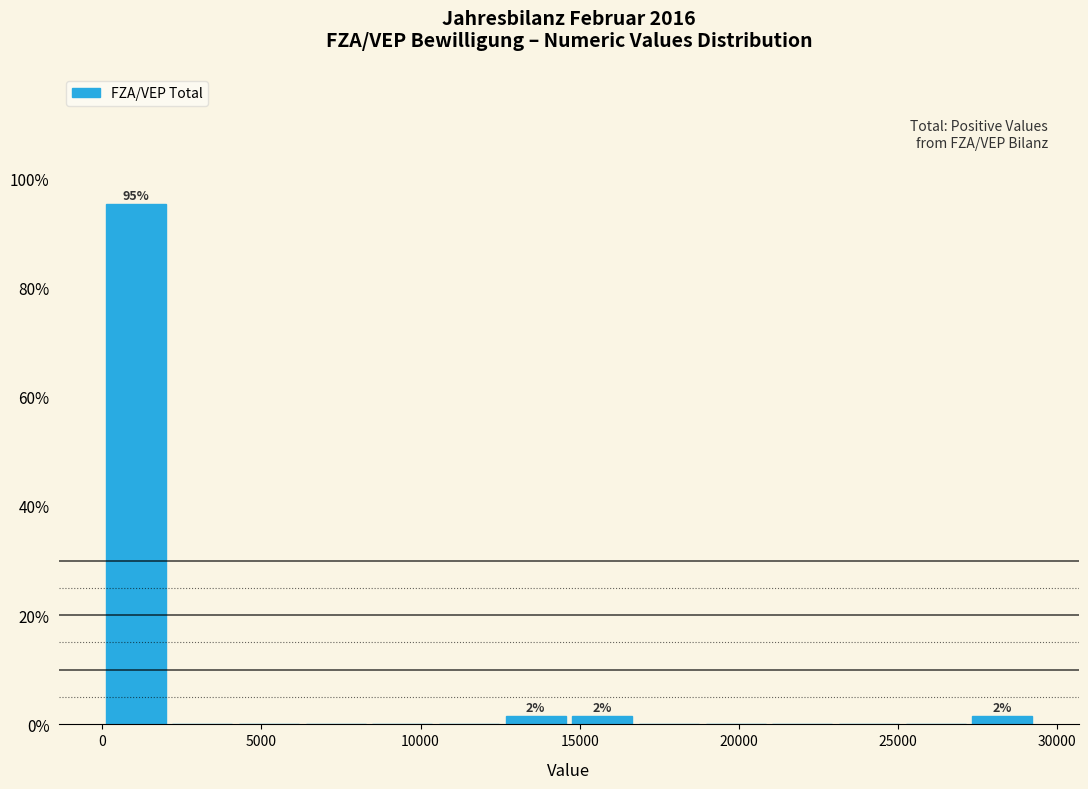

Over which range of the x-axis is the bar tallest?

0 to 2000